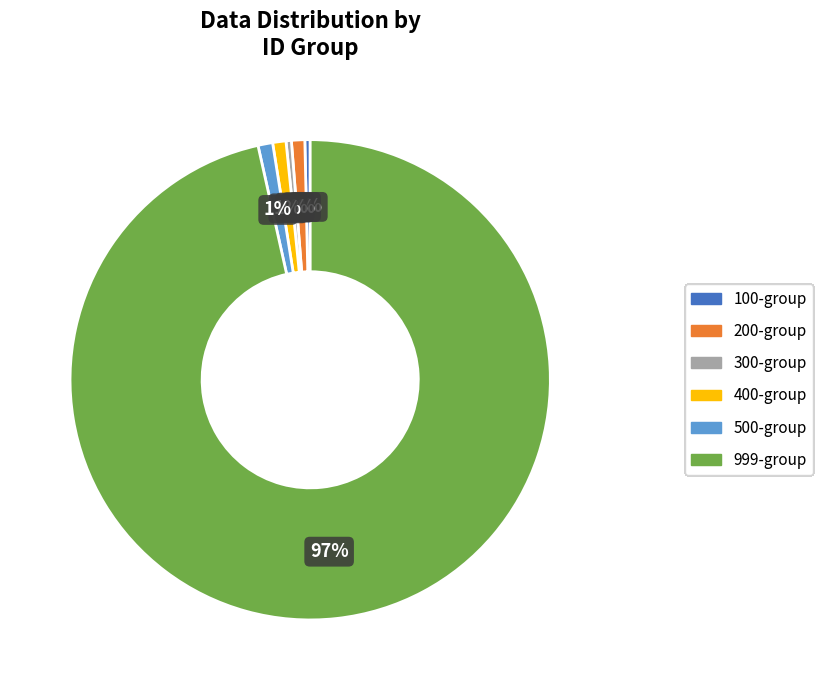

Is there any slice that represents more than half of the pie?

Yes